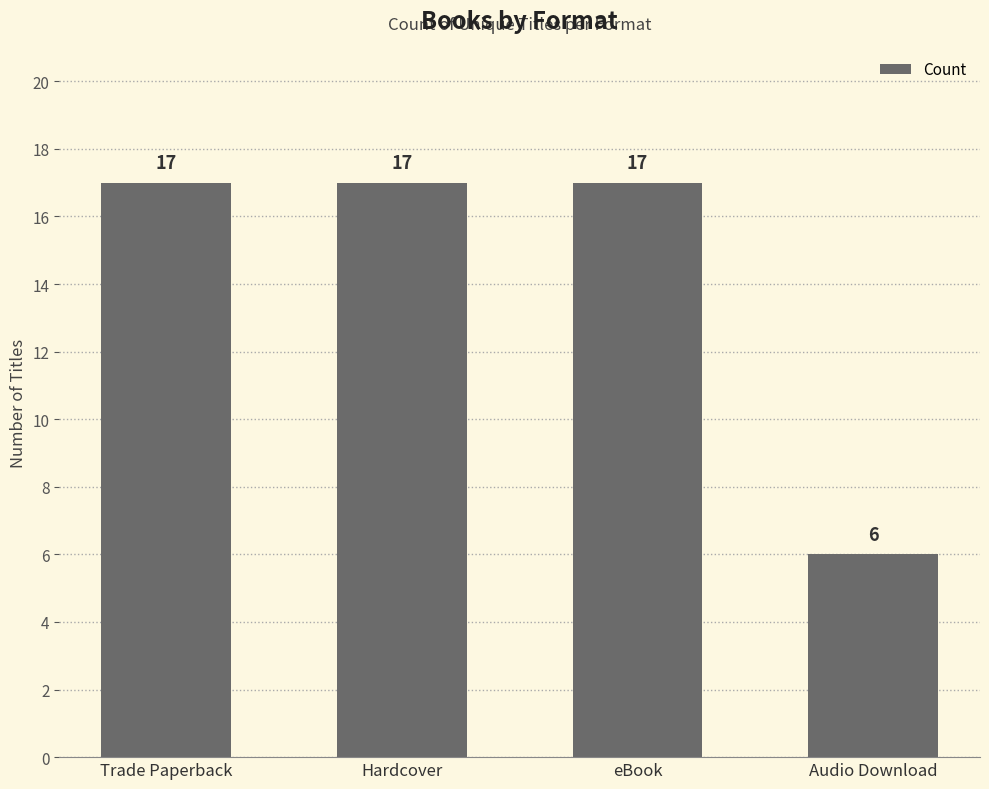

How many data points are less than 17?

1